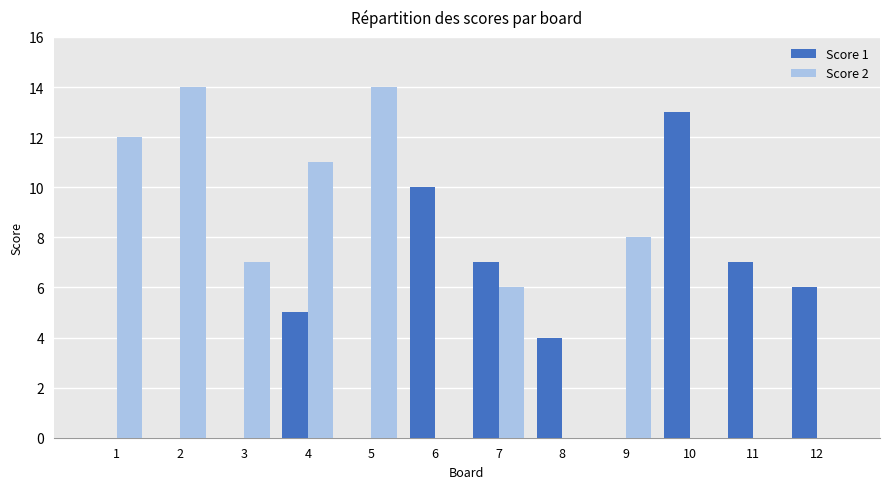

What is the greatest value displayed?

14